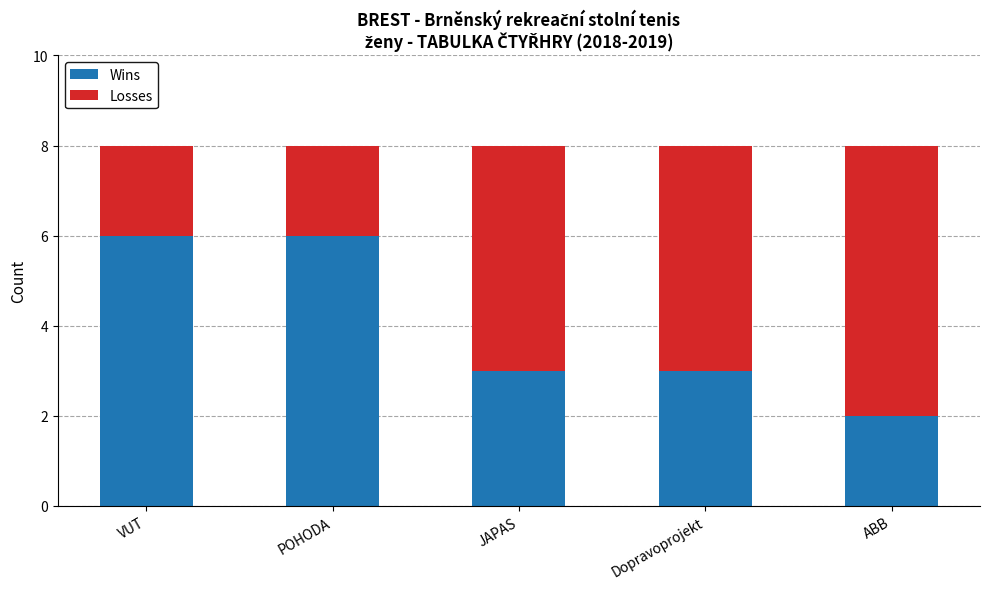

Count the number of data series in this chart.

2